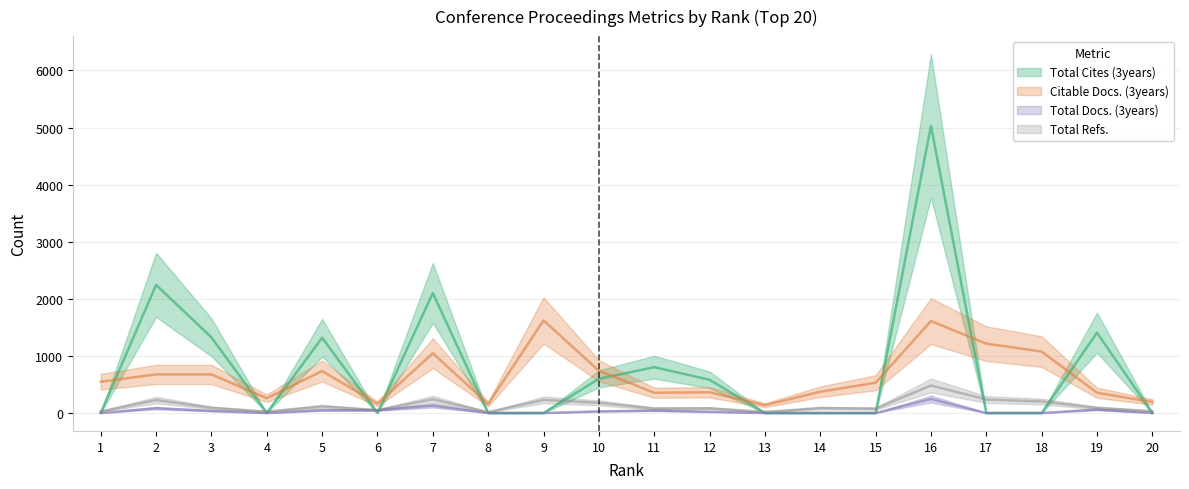

Which has a higher value, 2 or 10?

2